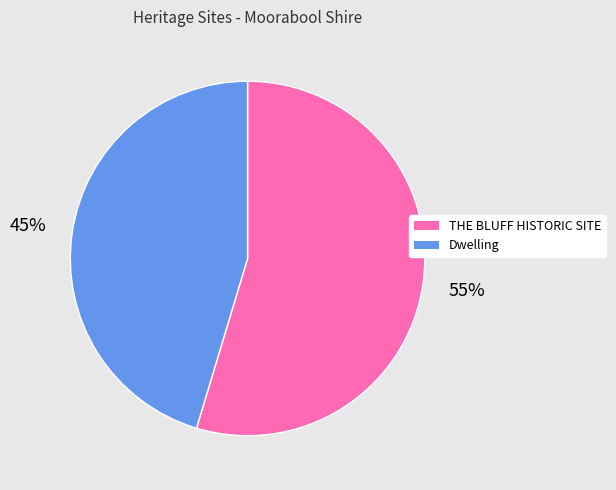

To the nearest percent, what is the average slice percentage?

50%